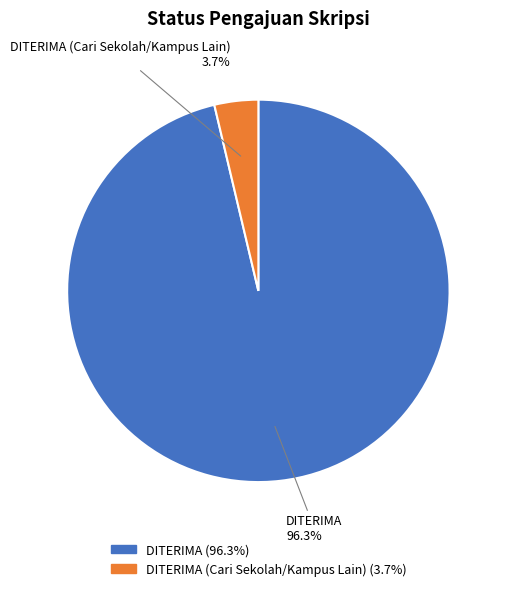

To the nearest percent, what percentage of the pie is DITERIMA?

96%